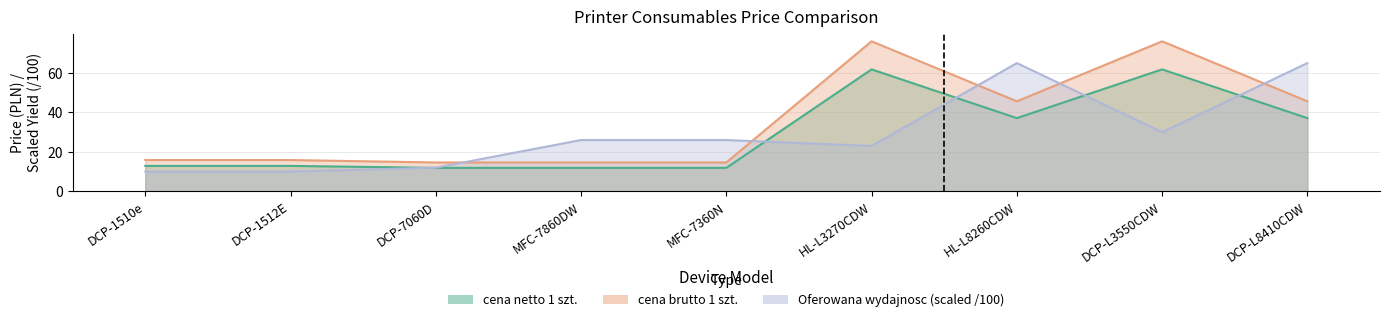

True or false: cena brutto 1 szt. and Oferowana wydajnosc intersect in this chart.

True